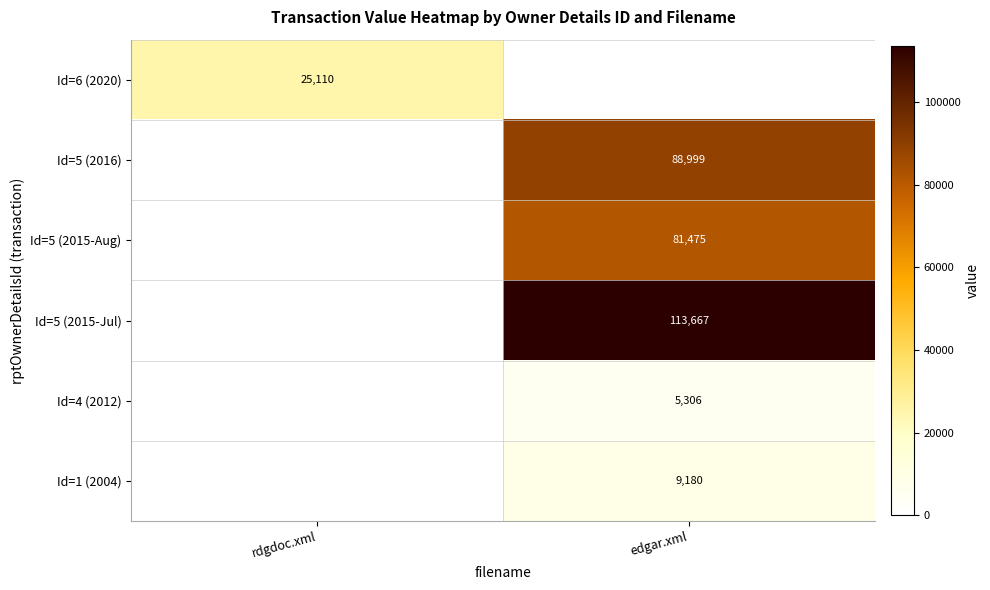

True or false: Id=4 (2012) has a value of 5306 at edgar.xml.

True